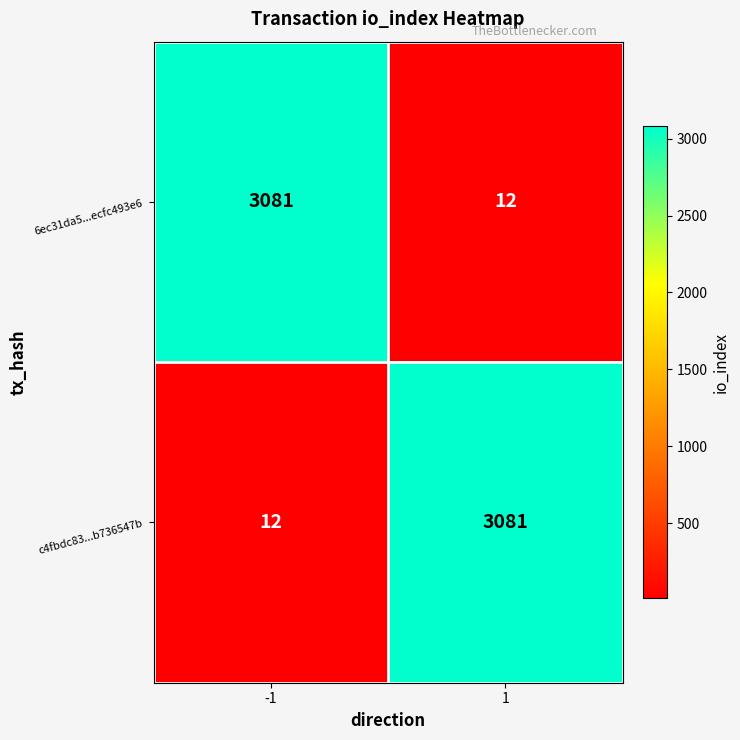

What is the difference between the highest and lowest values at -1?

3069